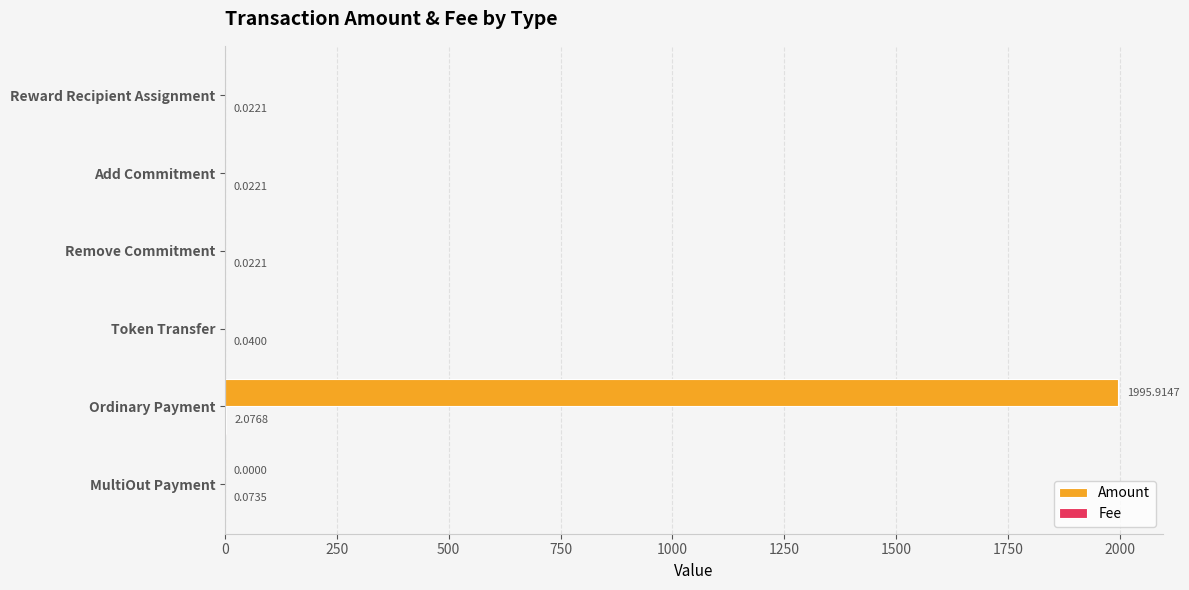

Which series has the largest total across all categories?

Amount